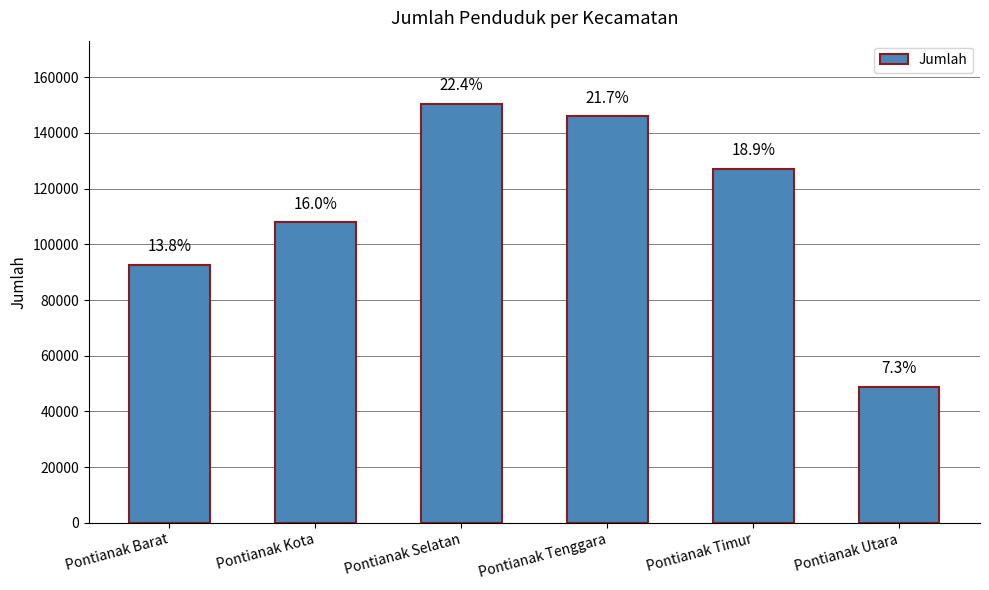

True or false: the data shows 77294 at Pontianak Utara.

False